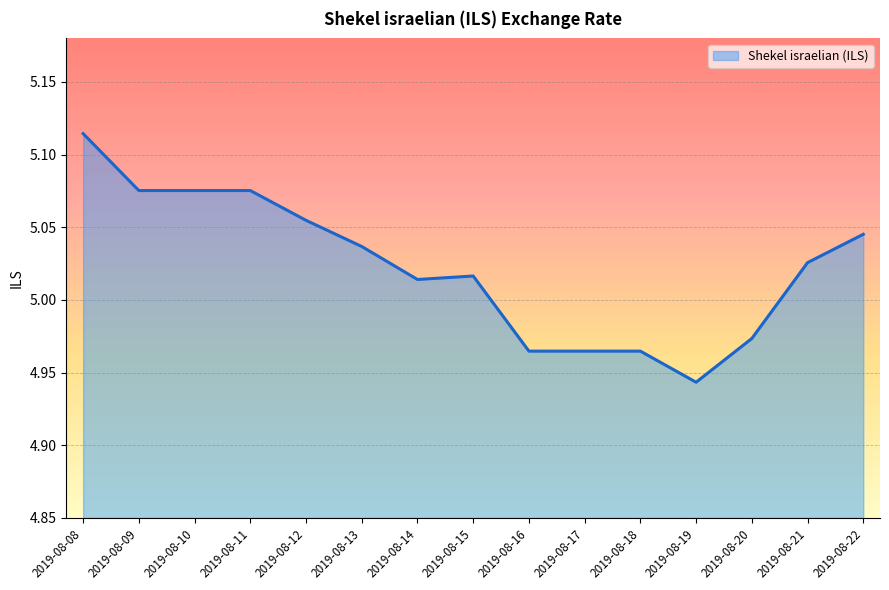

The chart shows a value of 6.8 at 2019-08-12. True or false?

False